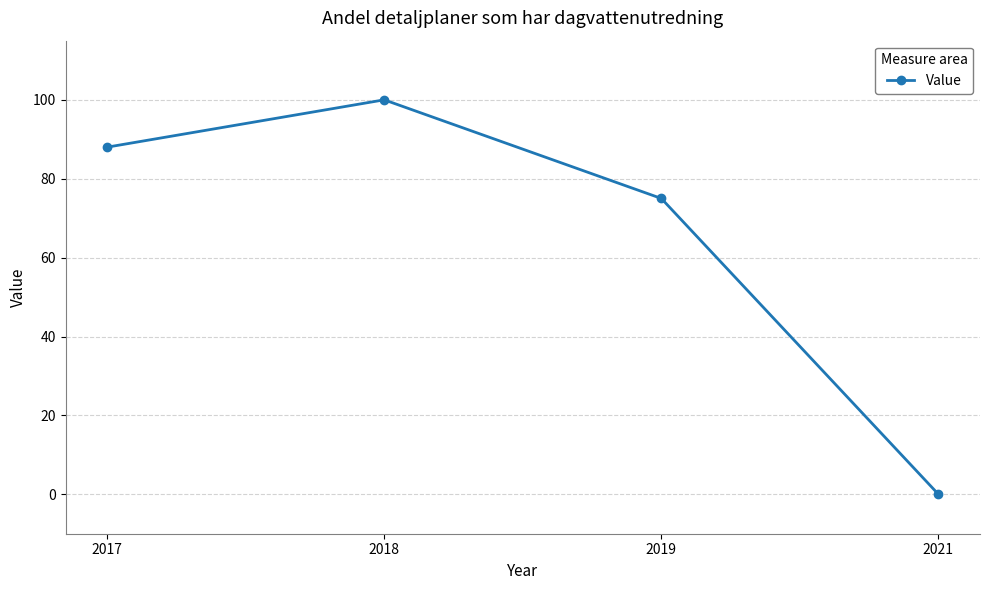

What is the sum of all values?

263